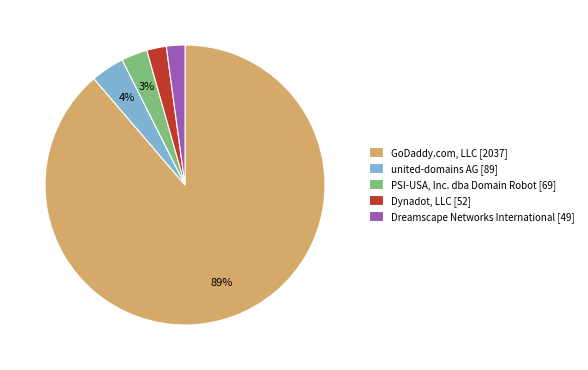

Combined, do Dynadot, LLC [52] and PSI-USA, Inc. dba Domain Robot [69] account for over 50%?

No